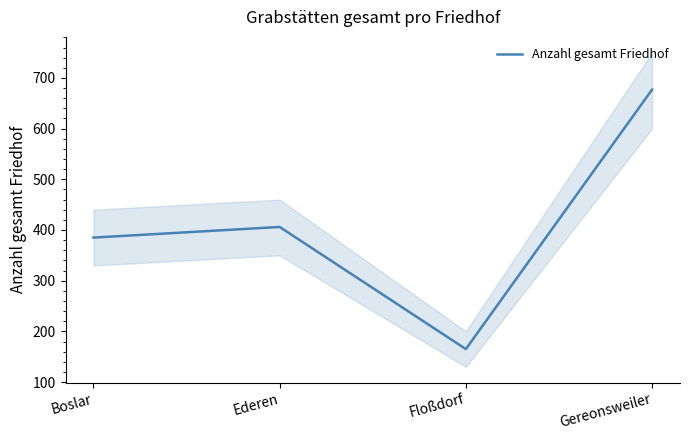

How many interior local peaks (higher than both neighbors) does the data have?

1